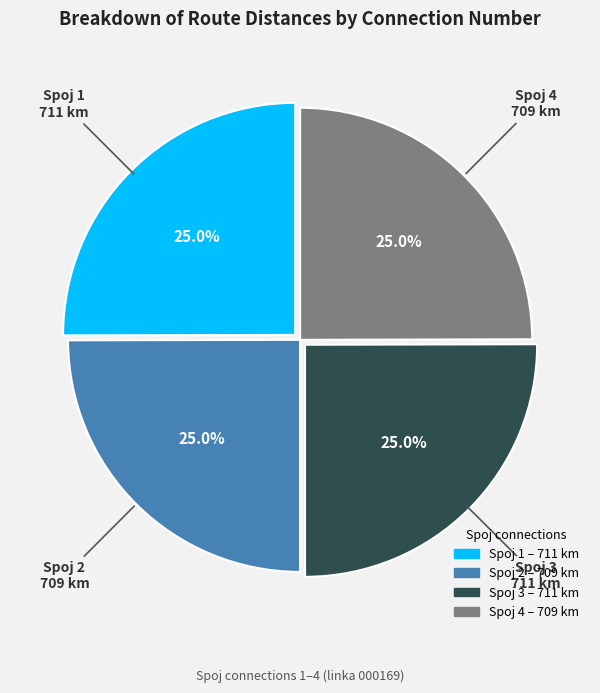

How many slices are in this pie chart?

4